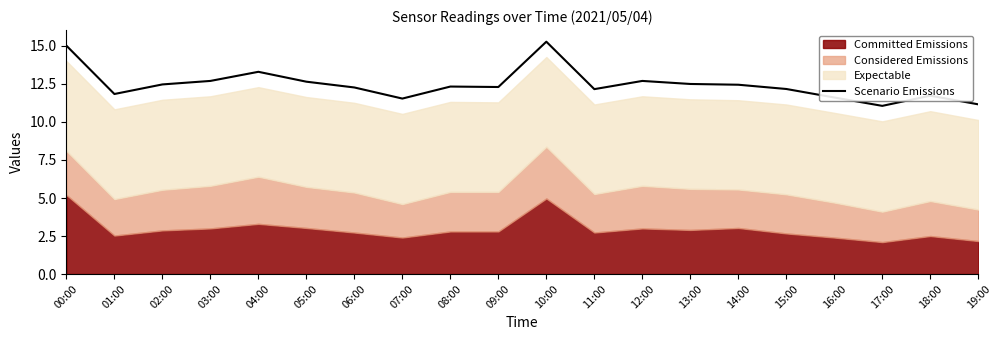

Reading left to right, extract all data points from this chart.

00:00=15.0	01:00=11.8	02:00=12.5	03:00=12.7	04:00=13.3	05:00=12.7	06:00=12.3	07:00=11.5	08:00=12.3	09:00=12.3	10:00=15.3	11:00=12.2	12:00=12.7	13:00=12.5	14:00=12.4	15:00=12.2	16:00=11.6	17:00=11.1	18:00=11.7	19:00=11.2